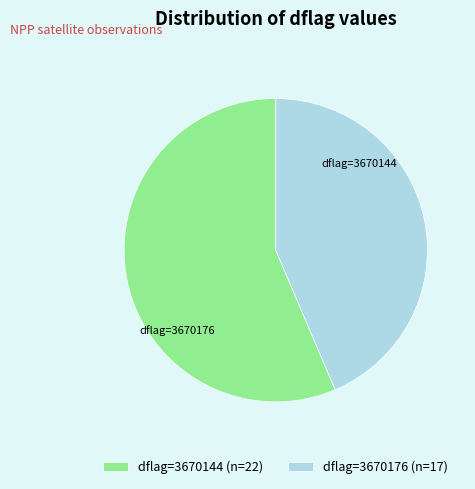

Do dflag=3670144 (n=22) and dflag=3670176 (n=17) together represent more than half of the pie?

Yes